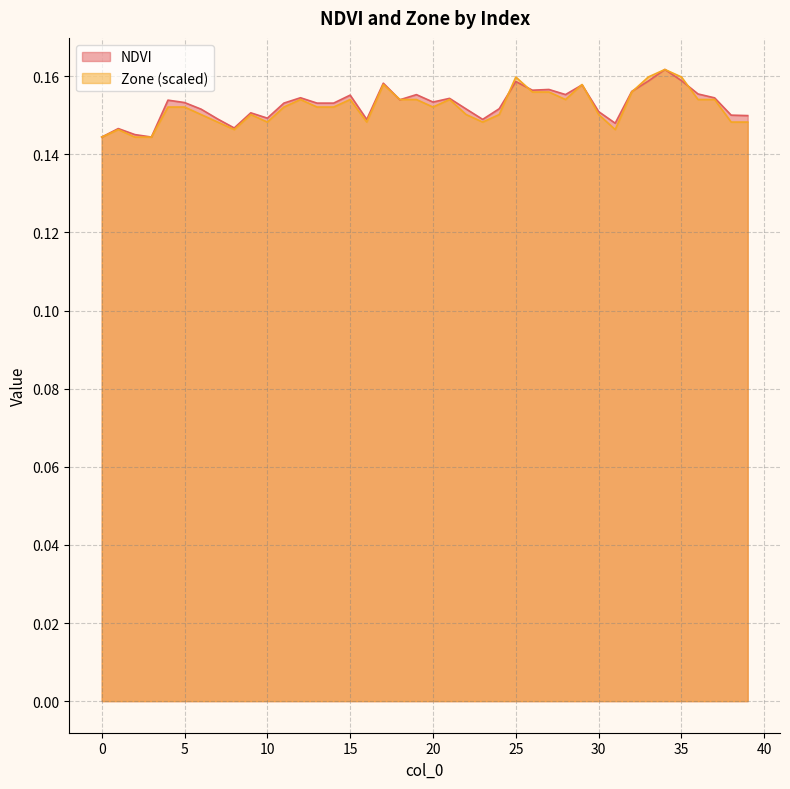

How many NDVI values are between 0 and 1?

40